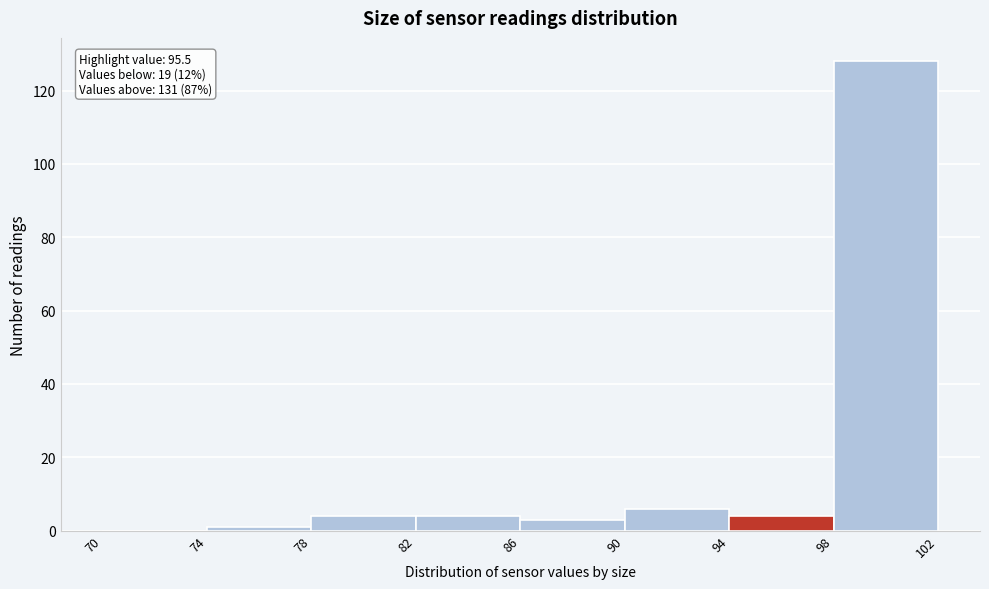

Over which range of the x-axis is the bar tallest?

98 to 102